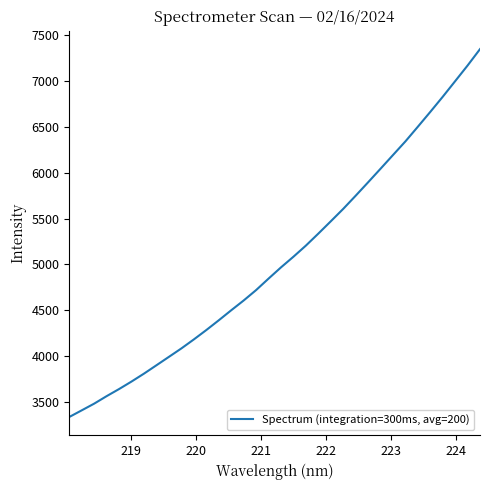

What is the greatest value displayed?

7348.8